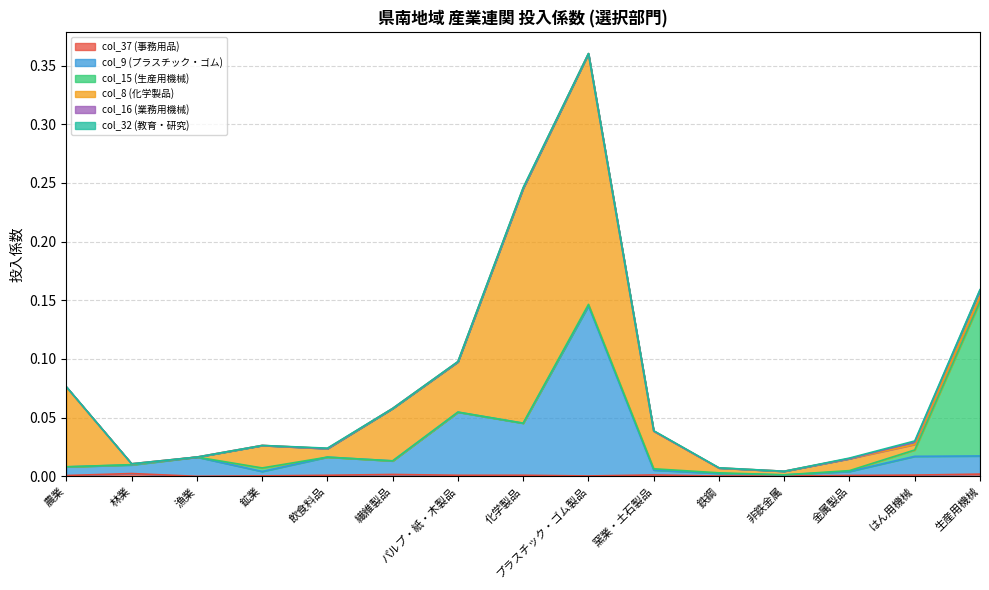

At which category does col_8 (化学製品) reach its first local valley?

漁業